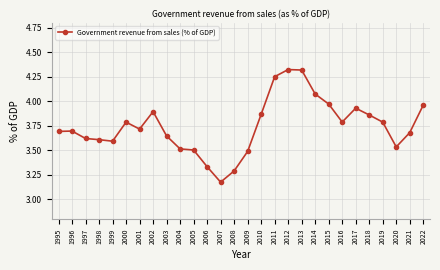

At which label is the value closest to 3?

2007